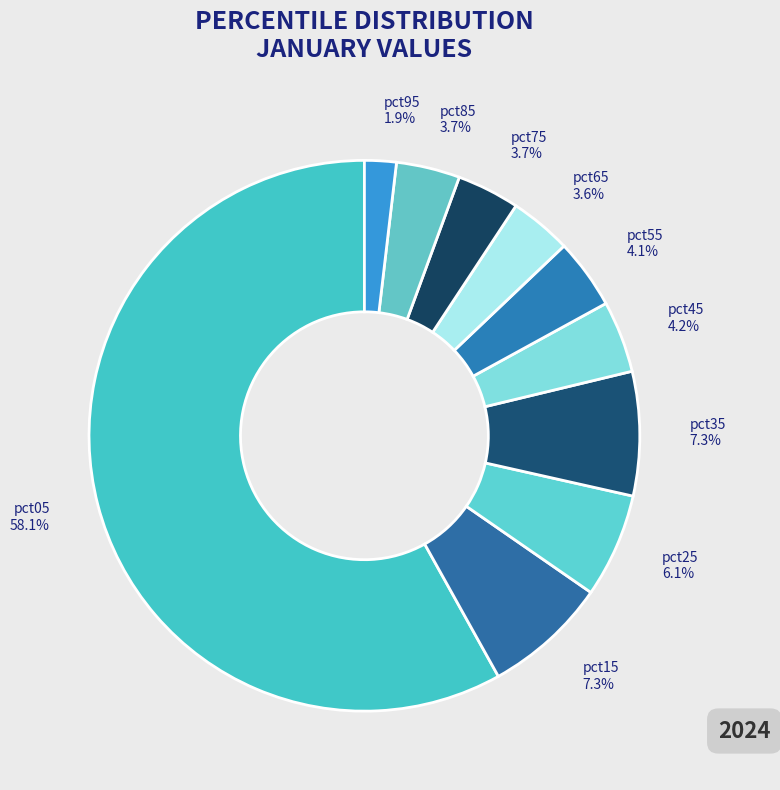

What percentage do pct35 and pct15 together represent?

14.6%